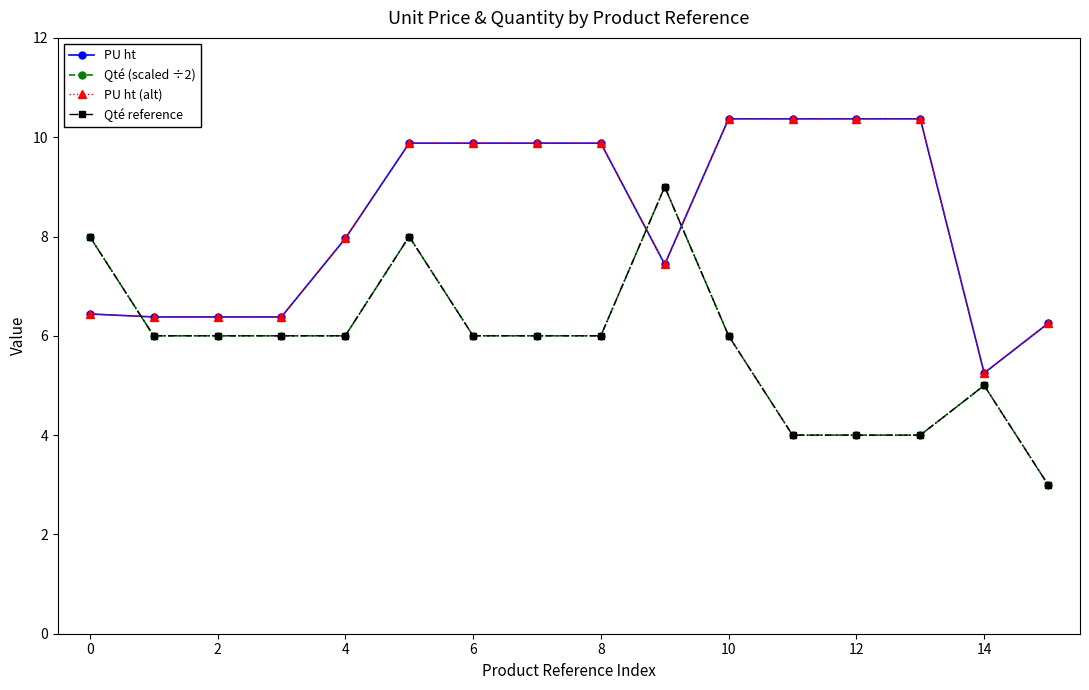

Is this an area chart (filled region under the line)?

No